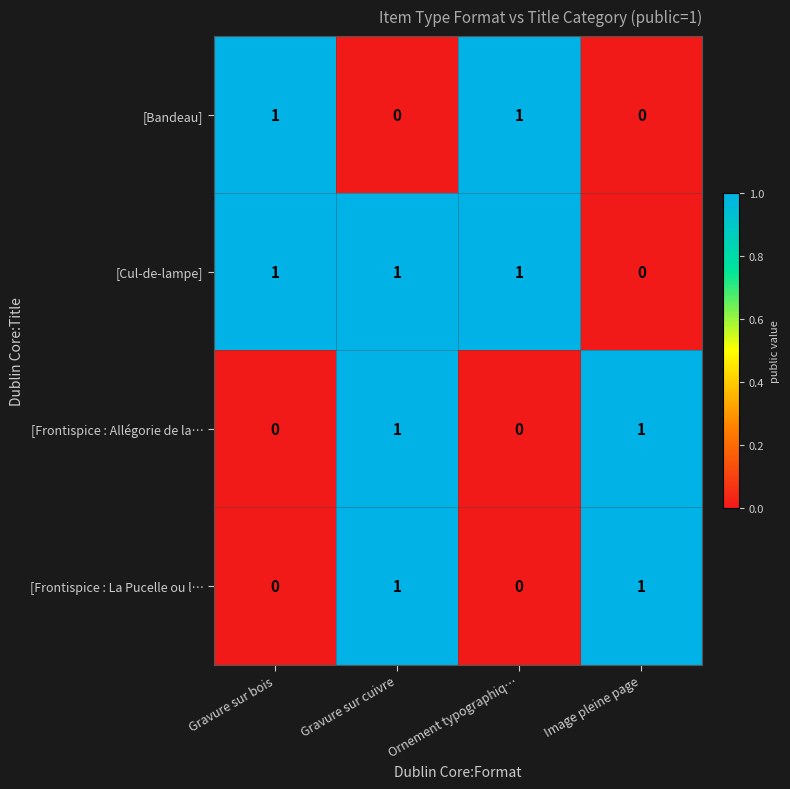

At which category is the sum across all series the highest?

Gravure sur cuivre